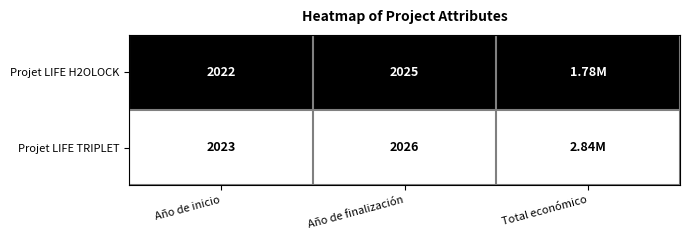

What is the total value across all series at Año de inicio?

4045